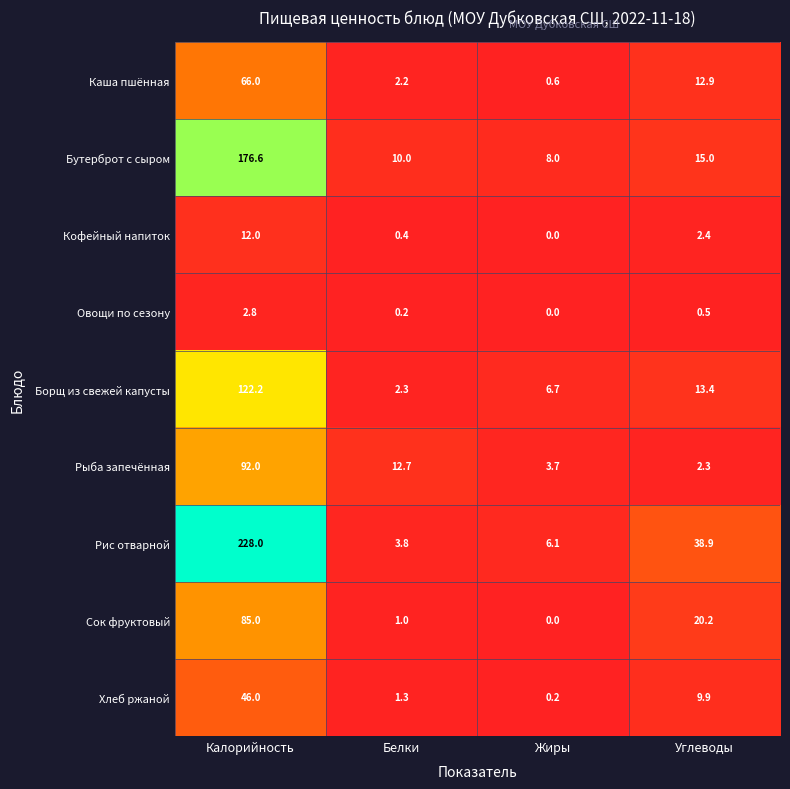

What is the maximum value for Борщ из свежей капусты?

122.2